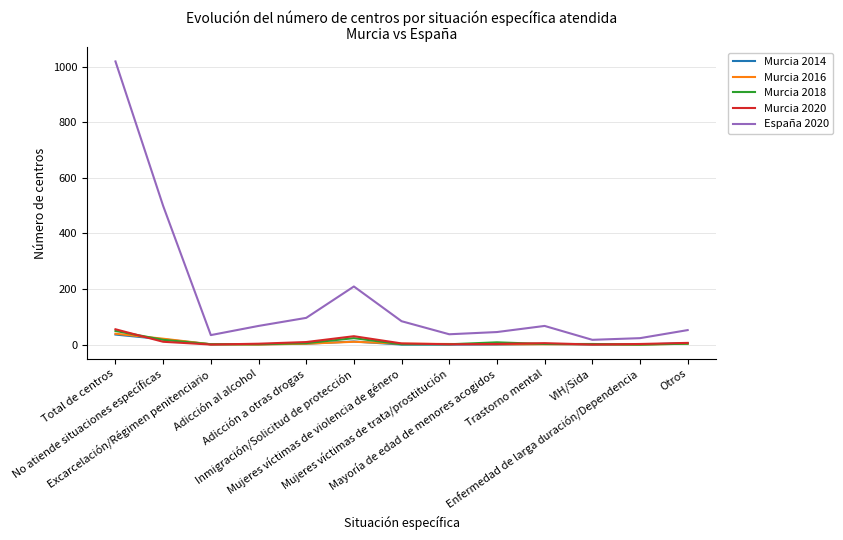

What is the maximum value shown in the chart?

1019